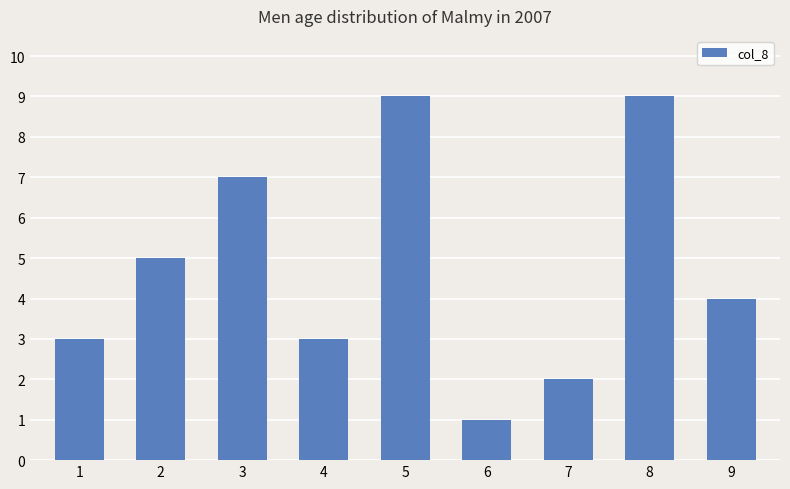

Reading right to left, what are all the values shown in this chart?

9=4	8=9	7=2	6=1	5=9	4=3	3=7	2=5	1=3